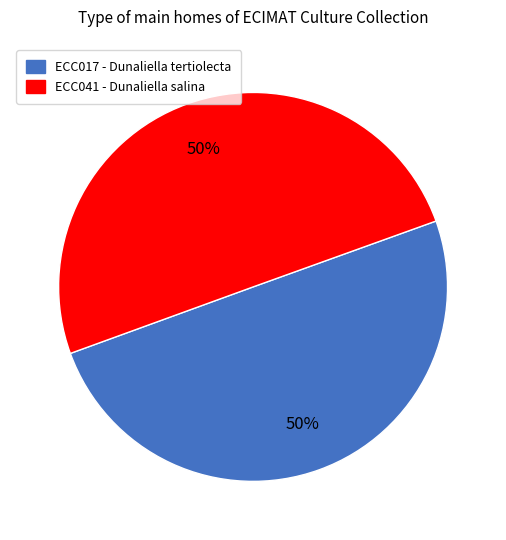

To the nearest percent, what is the average slice percentage?

50%